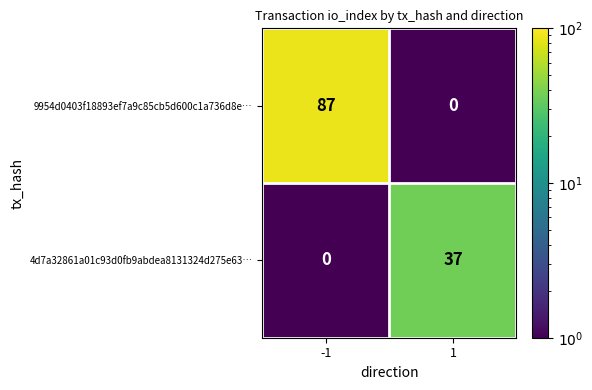

At which category is the sum across all series the highest?

-1